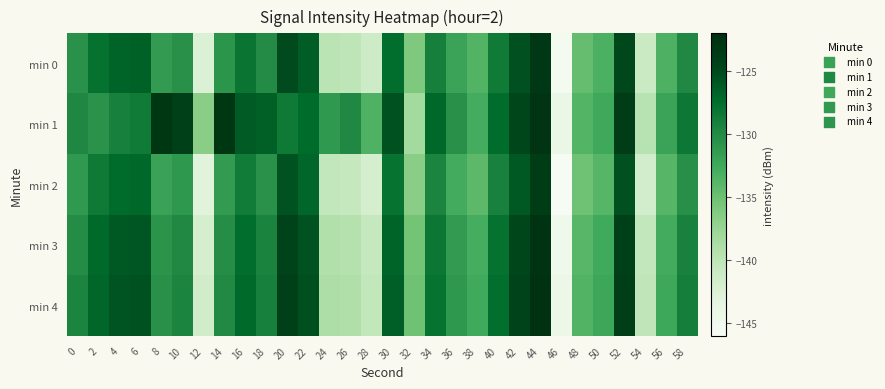

Rank the series by their maximum value, from highest to lowest.

min 4, min 3, min 1, min 0, min 2